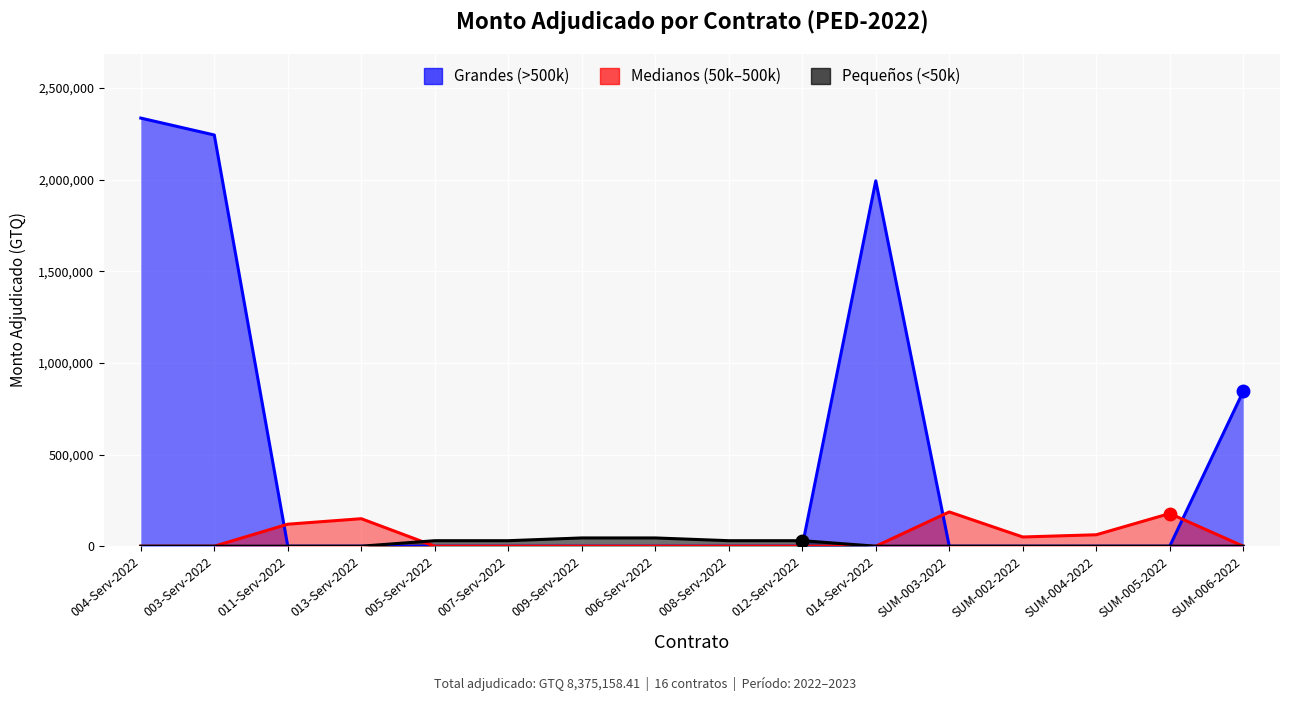

The value of Contratos Grandes (>500k) at 011-Serv-2022 is 0.0. True or false?

True